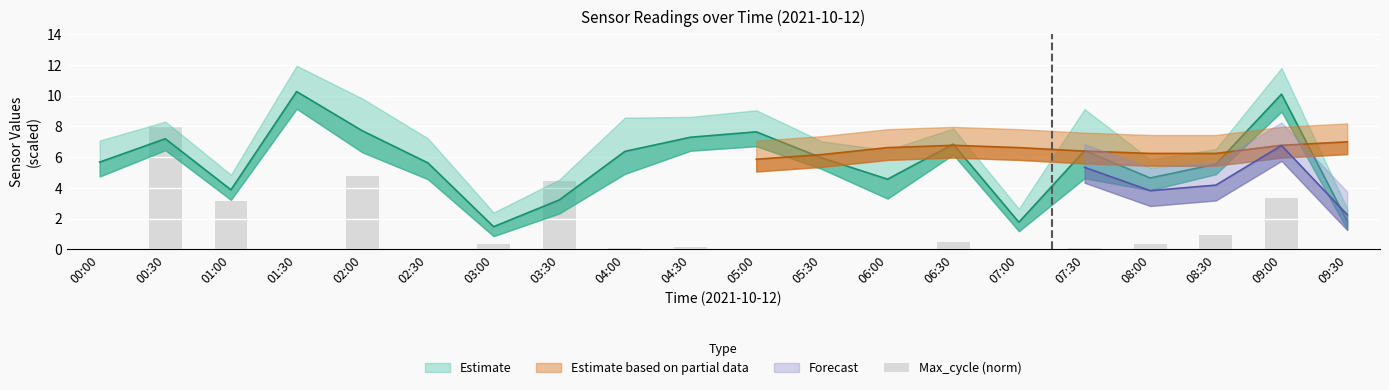

Is it true that the value at 07:30 is 0.1?

True